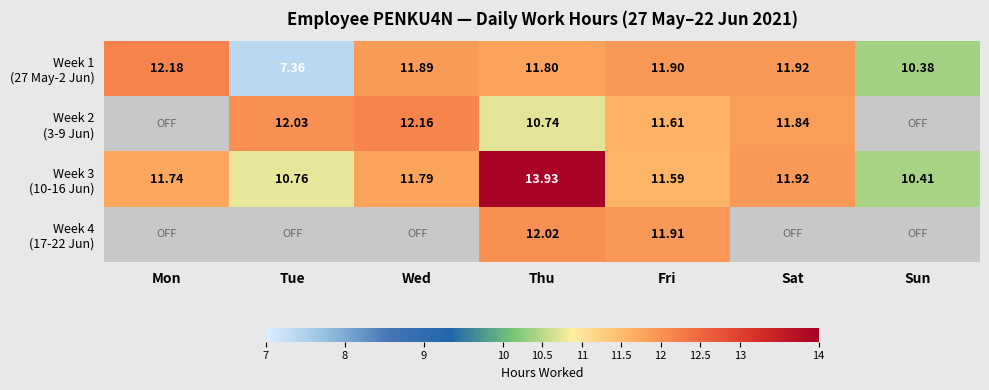

Count the number of categories in the chart.

7